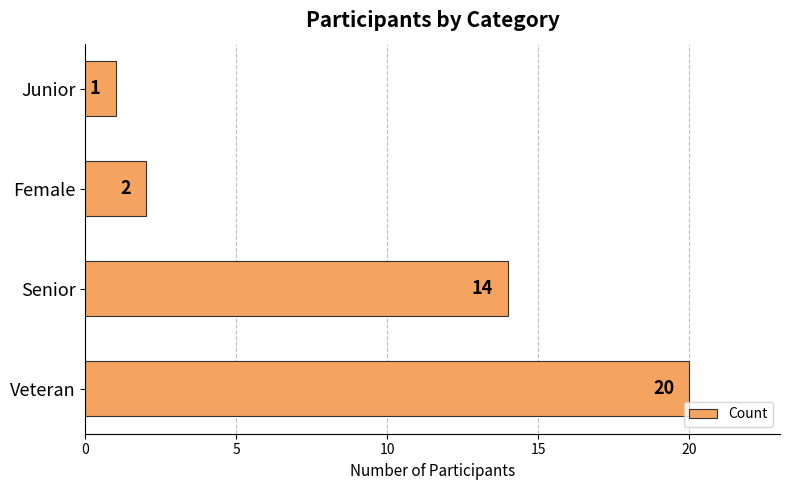

True or false: the data shows 14 at Veteran.

False